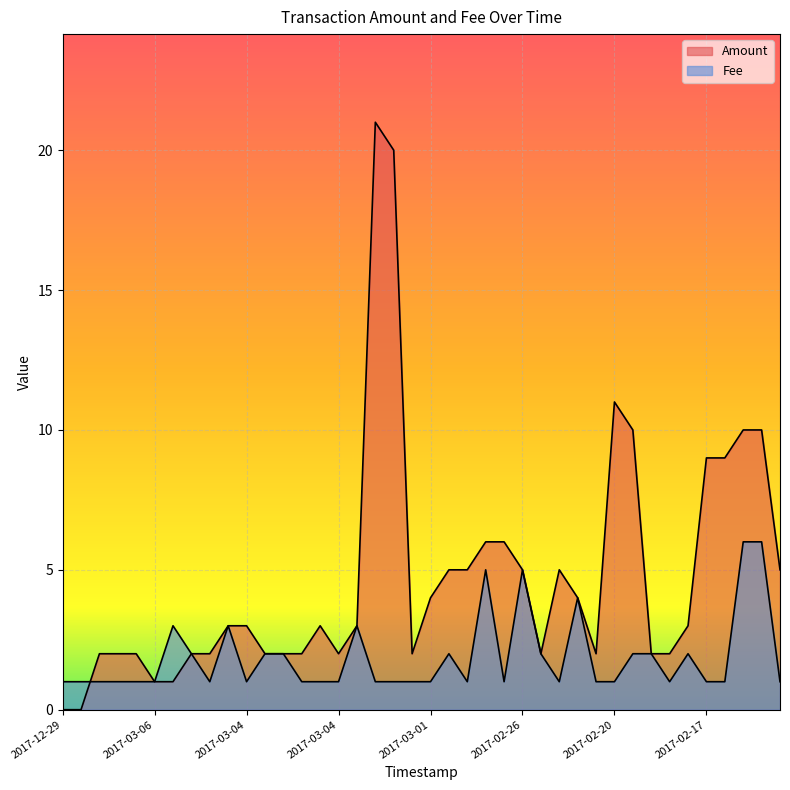

Does the chart display data point markers on the line(s)?

No